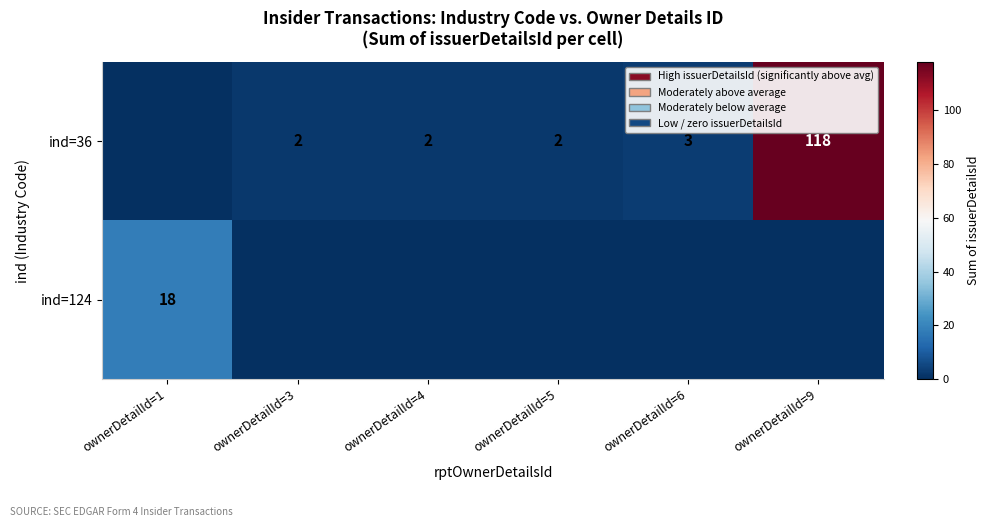

Which label corresponds to the largest value in the chart?

ownerDetailId=9